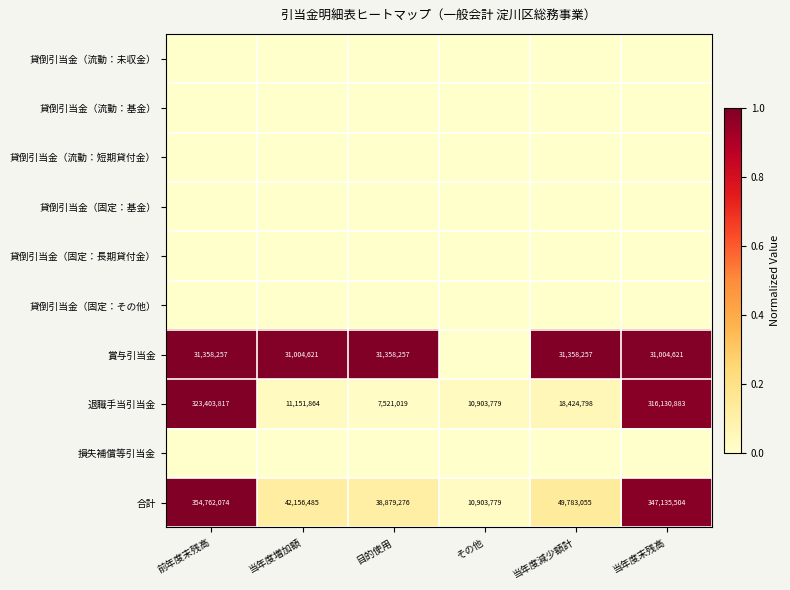

What is the sum of the 退職手当引当金 values at 当年度増加額 and 当年度末残高?

327282747